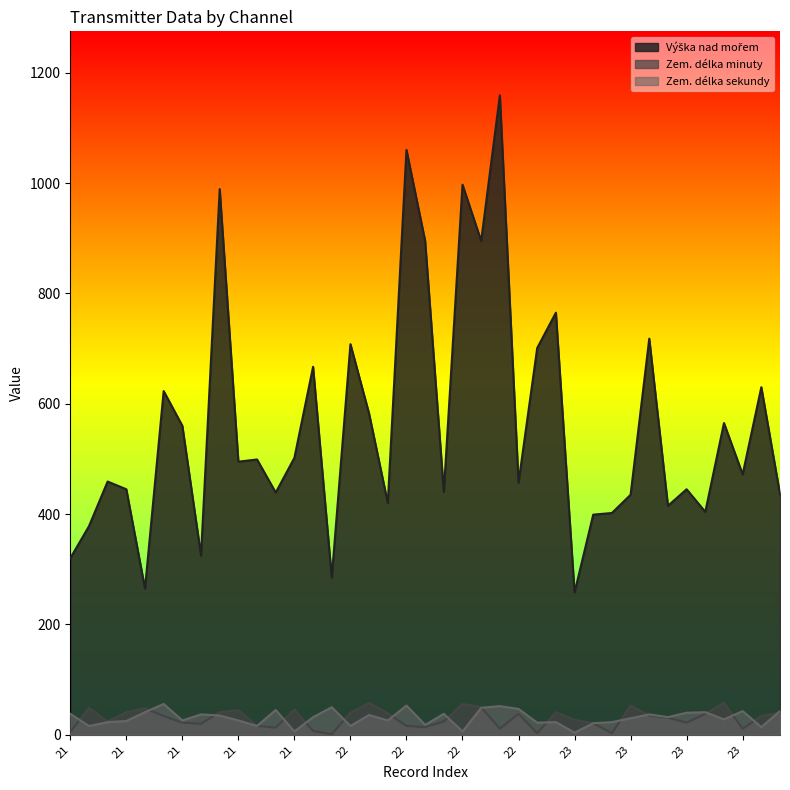

How many lines are shown in the chart?

3